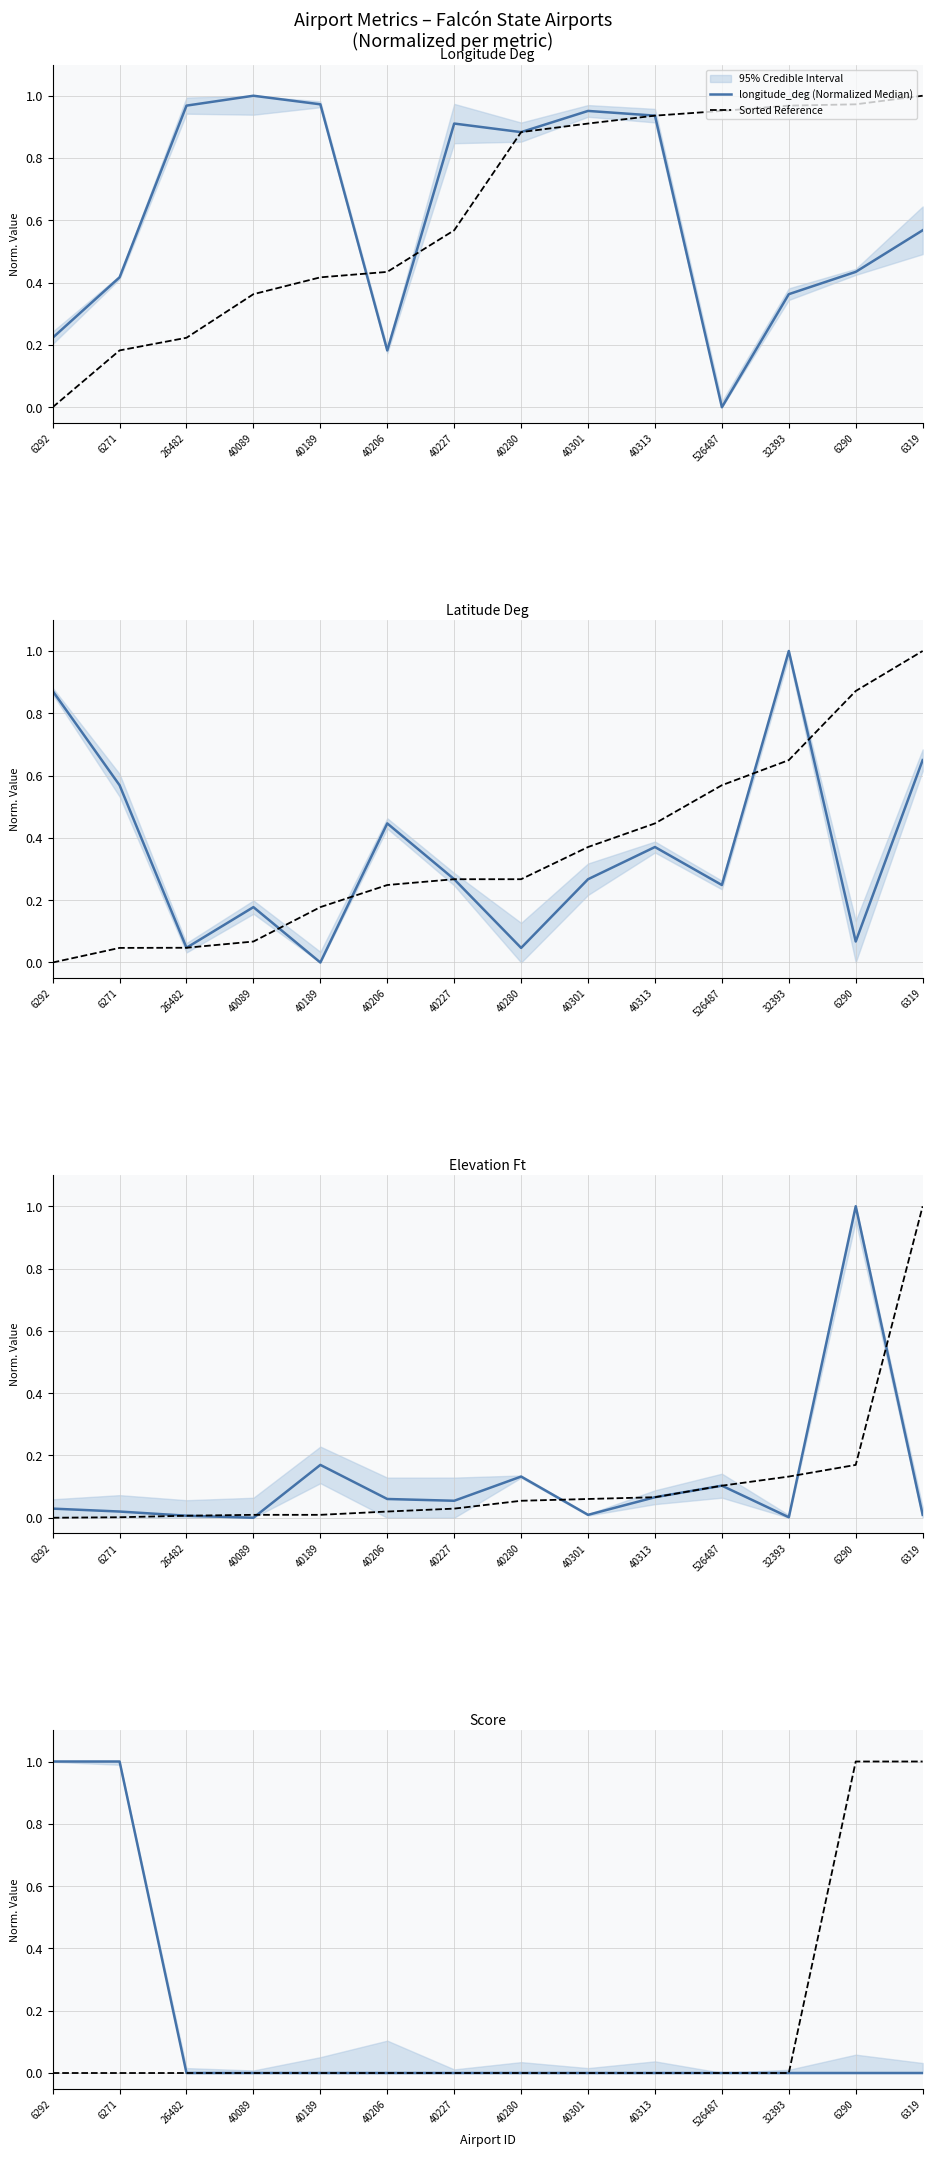

Where is longitude_deg (Normalized Median) nearest to the value 0?

526487